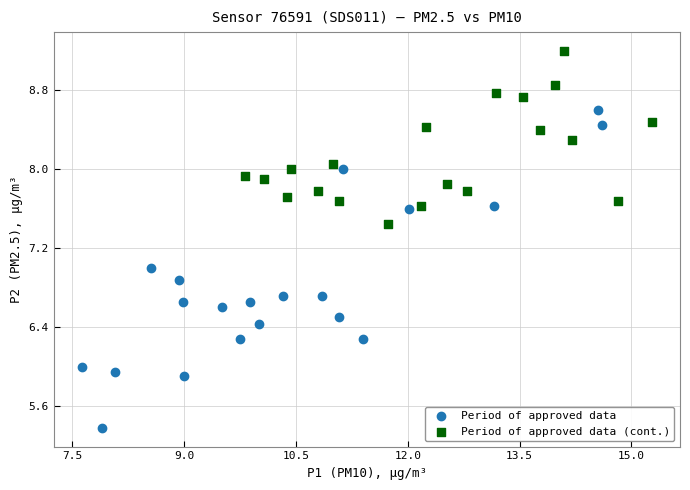

What are all the series names shown in the legend?

Period of approved data, Period of approved data (cont.)